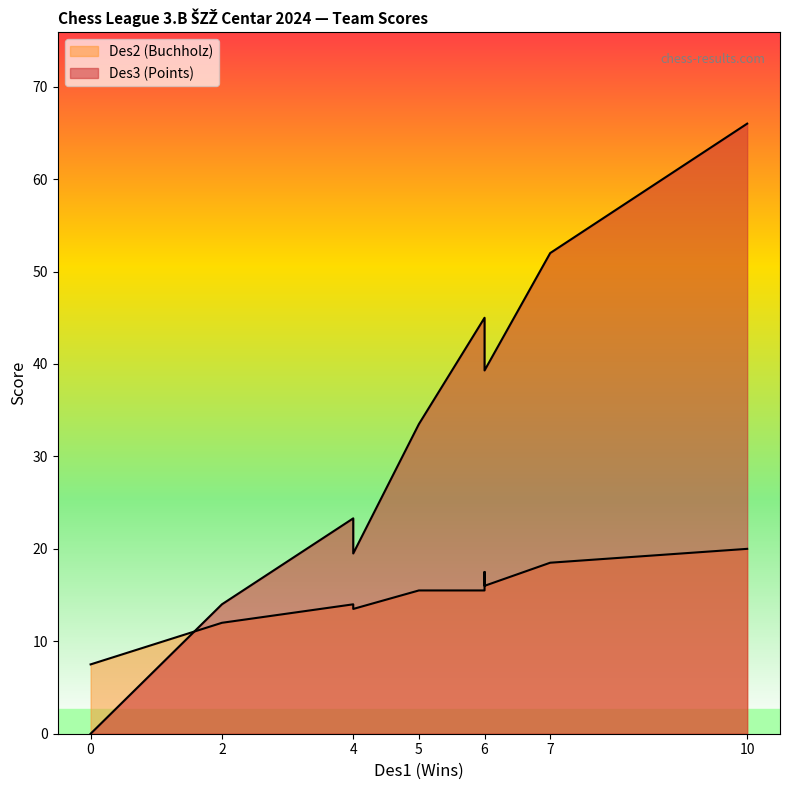

Is it true that Des3 (Points) equals 19.5 at 4?

True